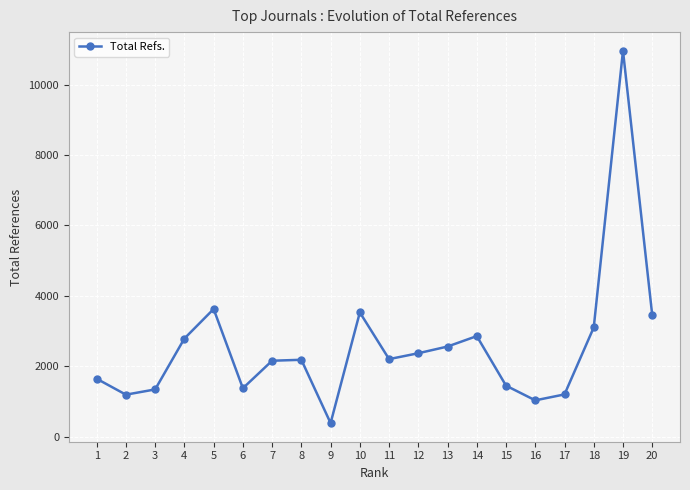

Does the chart display data point markers on the line(s)?

Yes